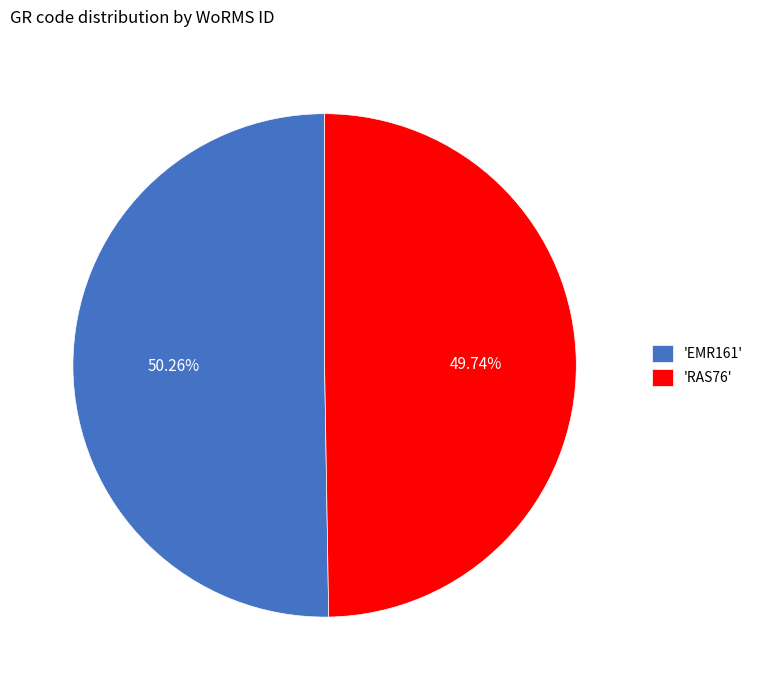

Does 'EMR161' represent more than half of the total?

Yes